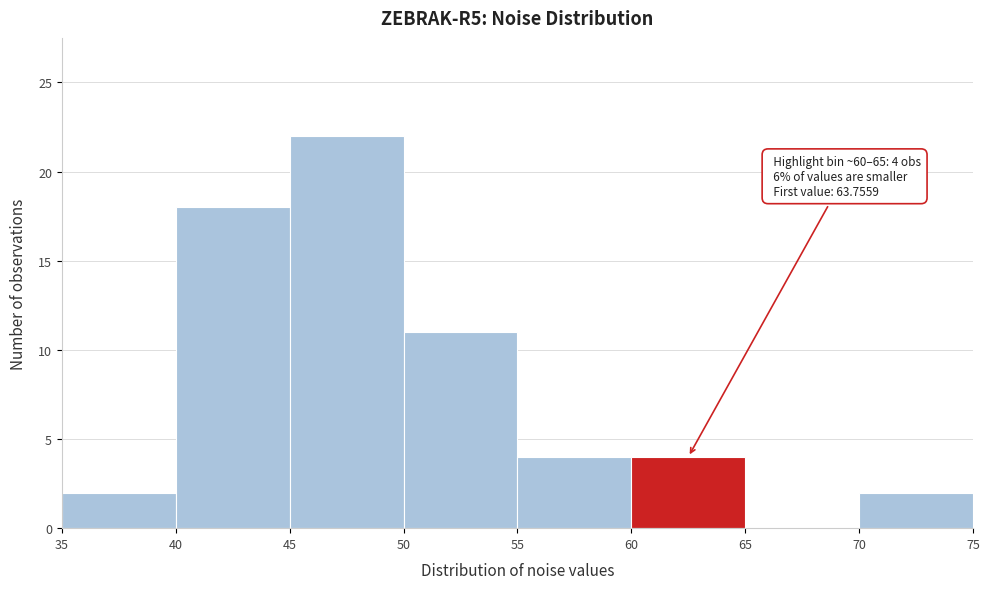

Over which range of the x-axis is the bar tallest?

45 to 50